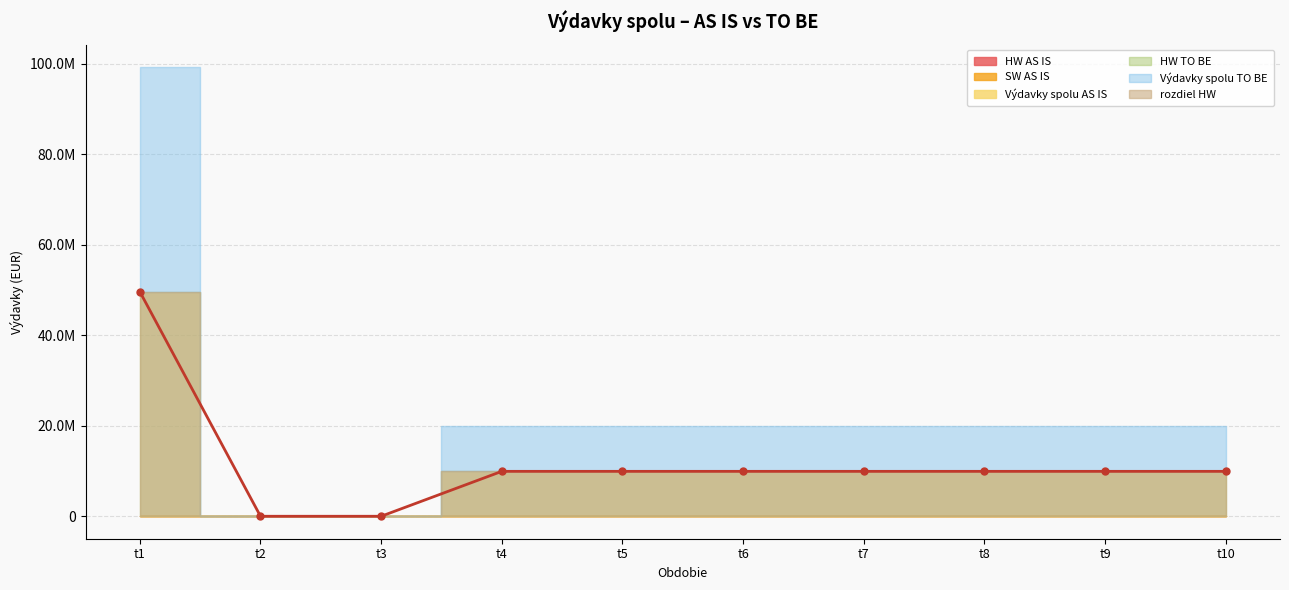

Reading right to left, list all the values displayed in this chart.

HW AS IS: t10=0.0	t9=0.0	t8=0.0	t7=0.0	t6=0.0	t5=0.0	t4=0.0	t3=0.0	t2=0.0	t1=0.0
HW TO BE: t10=9923811.4	t9=9923811.4	t8=9923811.4	t7=9923811.4	t6=9923811.4	t5=9923811.4	t4=9923811.4	t3=0.0	t2=0.0	t1=49619056.8
SW AS IS: t10=0.0	t9=0.0	t8=0.0	t7=0.0	t6=0.0	t5=0.0	t4=0.0	t3=0.0	t2=0.0	t1=0.0
Výdavky spolu AS IS: t10=0.0	t9=0.0	t8=0.0	t7=0.0	t6=0.0	t5=0.0	t4=0.0	t3=0.0	t2=0.0	t1=0.0
Výdavky spolu TO BE: t10=9923811.4	t9=9923811.4	t8=9923811.4	t7=9923811.4	t6=9923811.4	t5=9923811.4	t4=9923811.4	t3=0.0	t2=0.0	t1=49619056.8
rozdiel HW: t10=9923811.4	t9=9923811.4	t8=9923811.4	t7=9923811.4	t6=9923811.4	t5=9923811.4	t4=9923811.4	t3=0.0	t2=0.0	t1=49619056.8